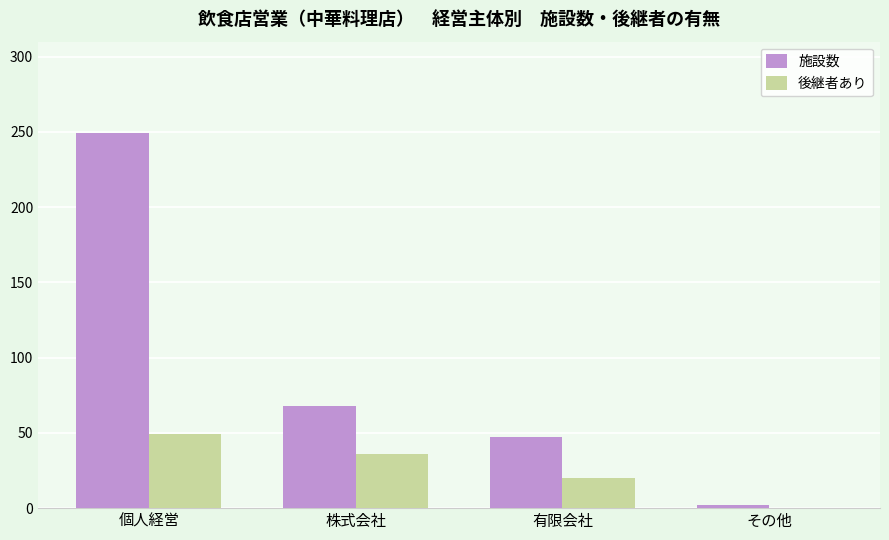

At which category is the sum across all series the highest?

個人経営